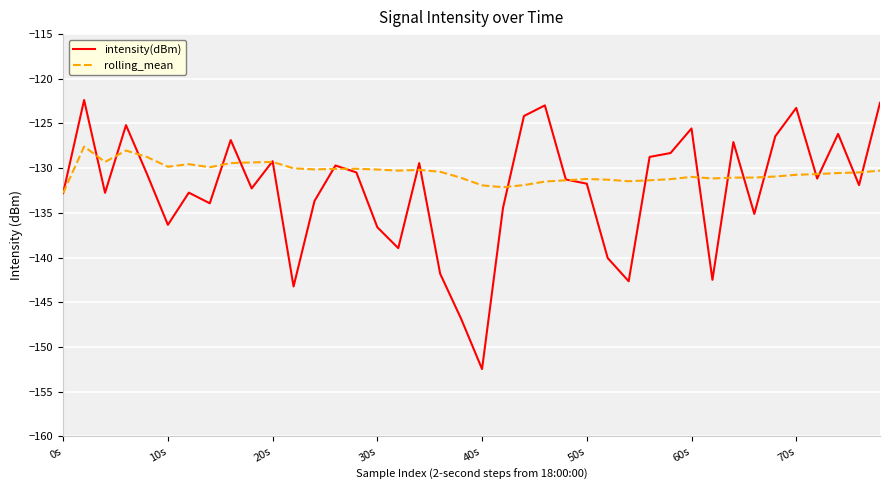

Rank the series by their average value, from lowest to highest.

intensity(dBm), rolling_mean